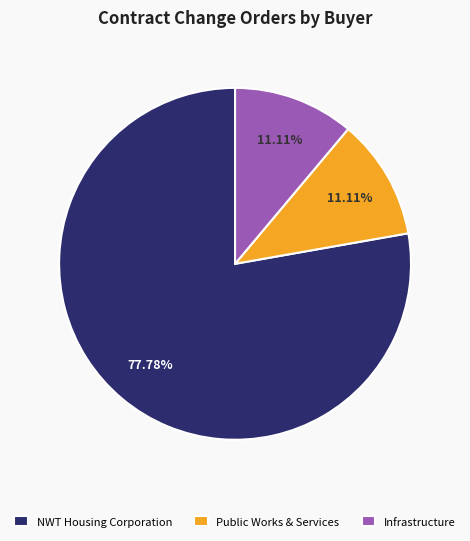

What percentage is the NWT Housing Corporation slice, to the nearest percent?

78%